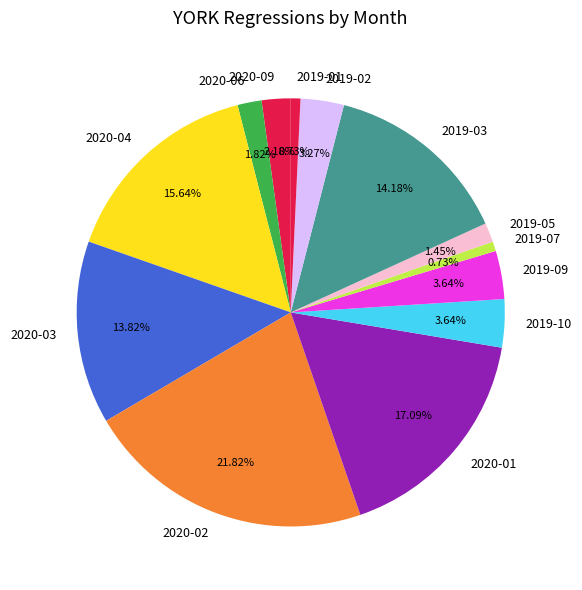

Do 2019-10 and 2019-07 together represent more than half of the pie?

No